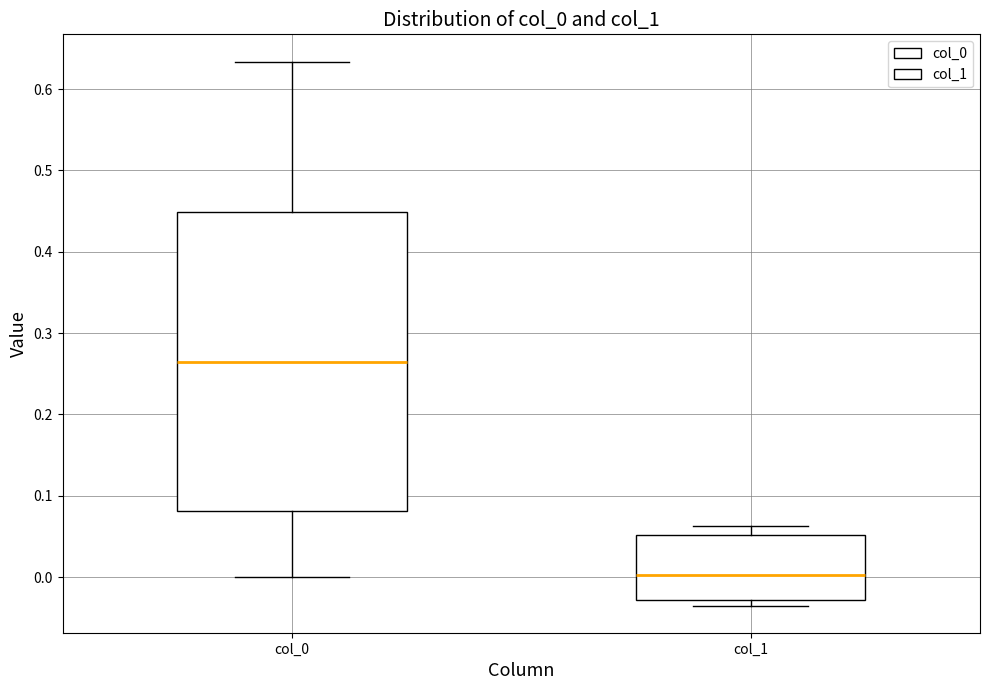

Where does the median line of the box for col_0 sit on the y-axis? The values are not printed on the chart, so give them approximately, as read against the axis.

0.26